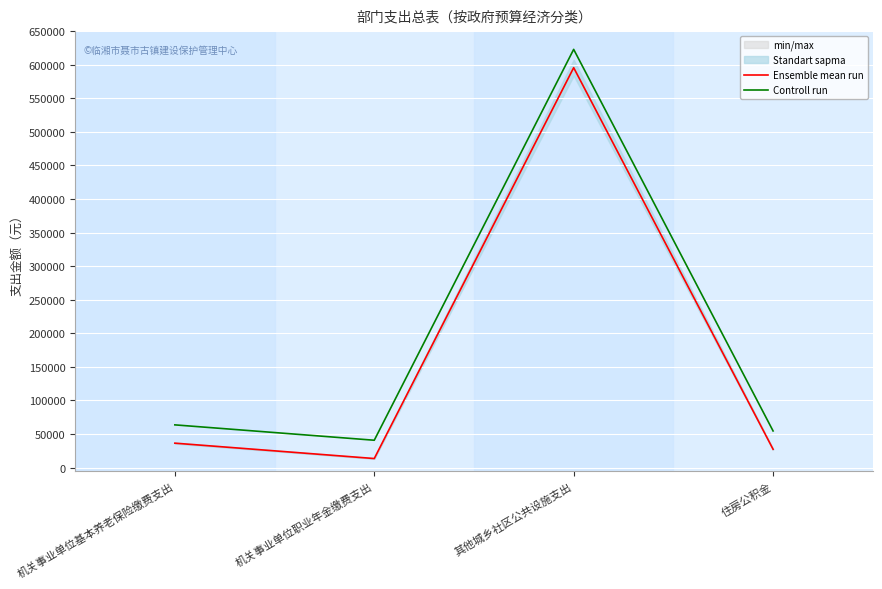

Reading right to left, extract all data points from this chart.

Ensemble mean run: 住房公积金=27249.1	其他城乡社区公共设施支出=595550.6	机关事业单位职业年金缴费支出=13435.2	机关事业单位基本养老保险缴费支出=36332.2
Controll run: 住房公积金=54498.2	其他城乡社区公共设施支出=622799.7	机关事业单位职业年金缴费支出=40684.3	机关事业单位基本养老保险缴费支出=63581.3